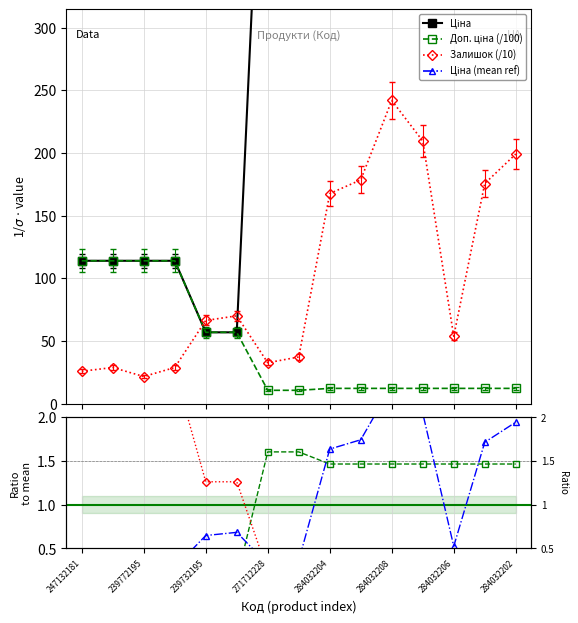

Which has a higher value, 239772195 or 284032205?

284032205